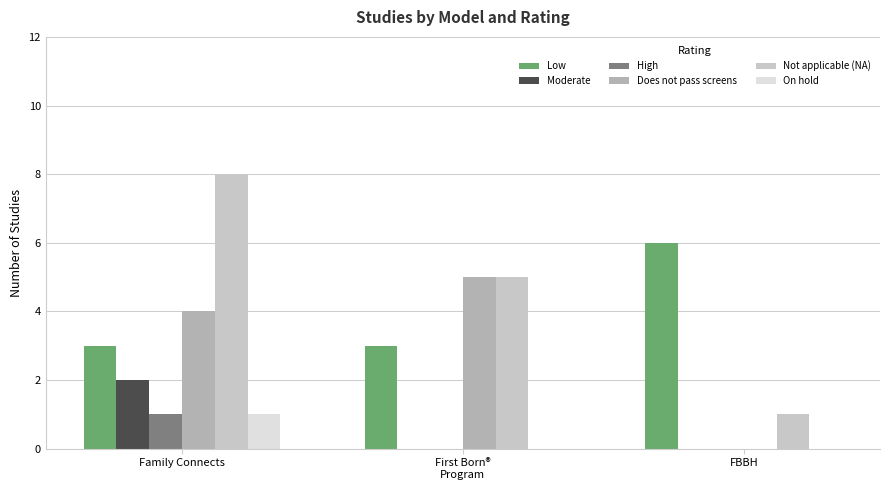

The value of Does not pass screens at First Born®
Program is 2. True or false?

False